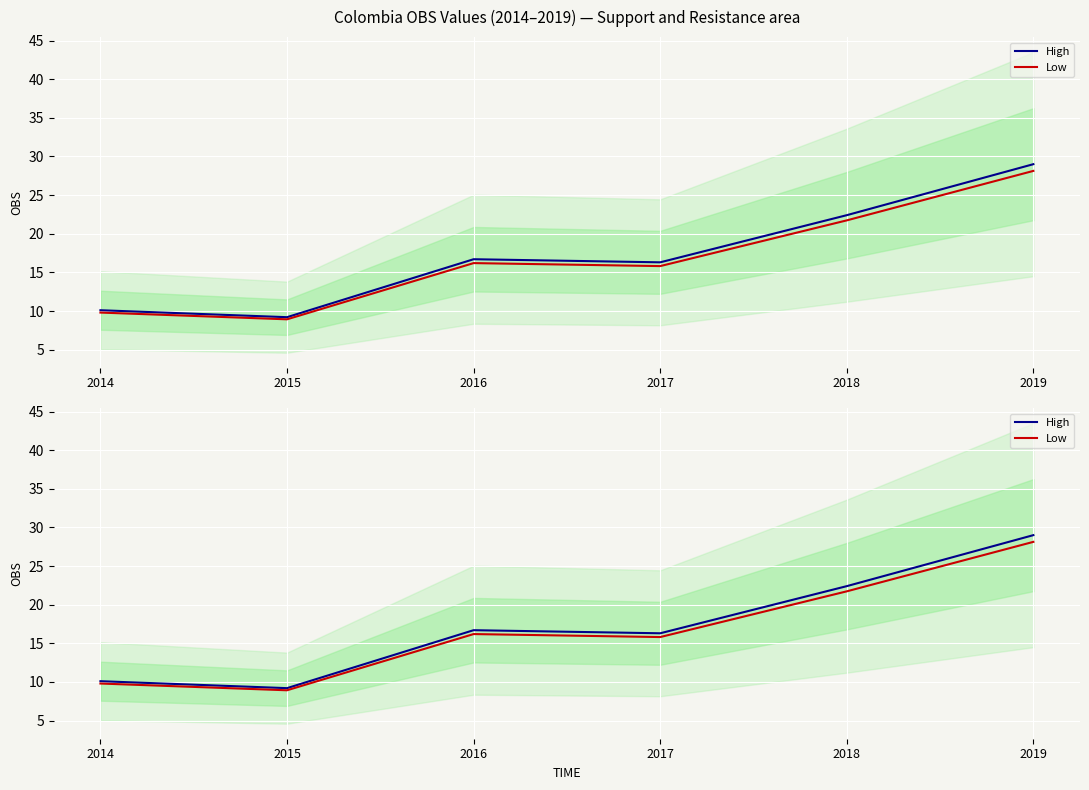

List the series in order of their peak value, highest first.

High, Low